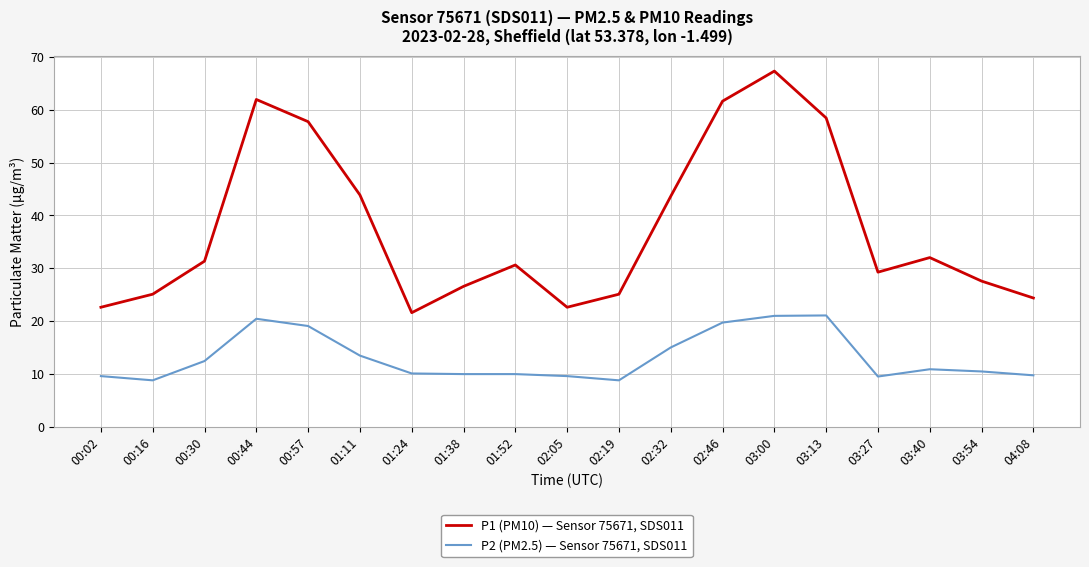

Does the chart display data point markers on the line(s)?

No